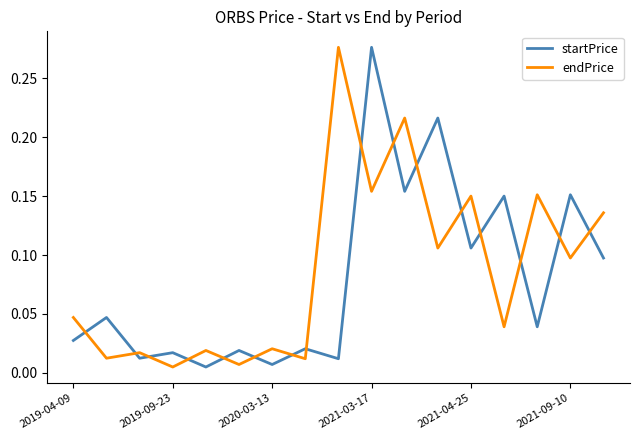

True or false: endPrice and startPrice intersect in this chart.

True